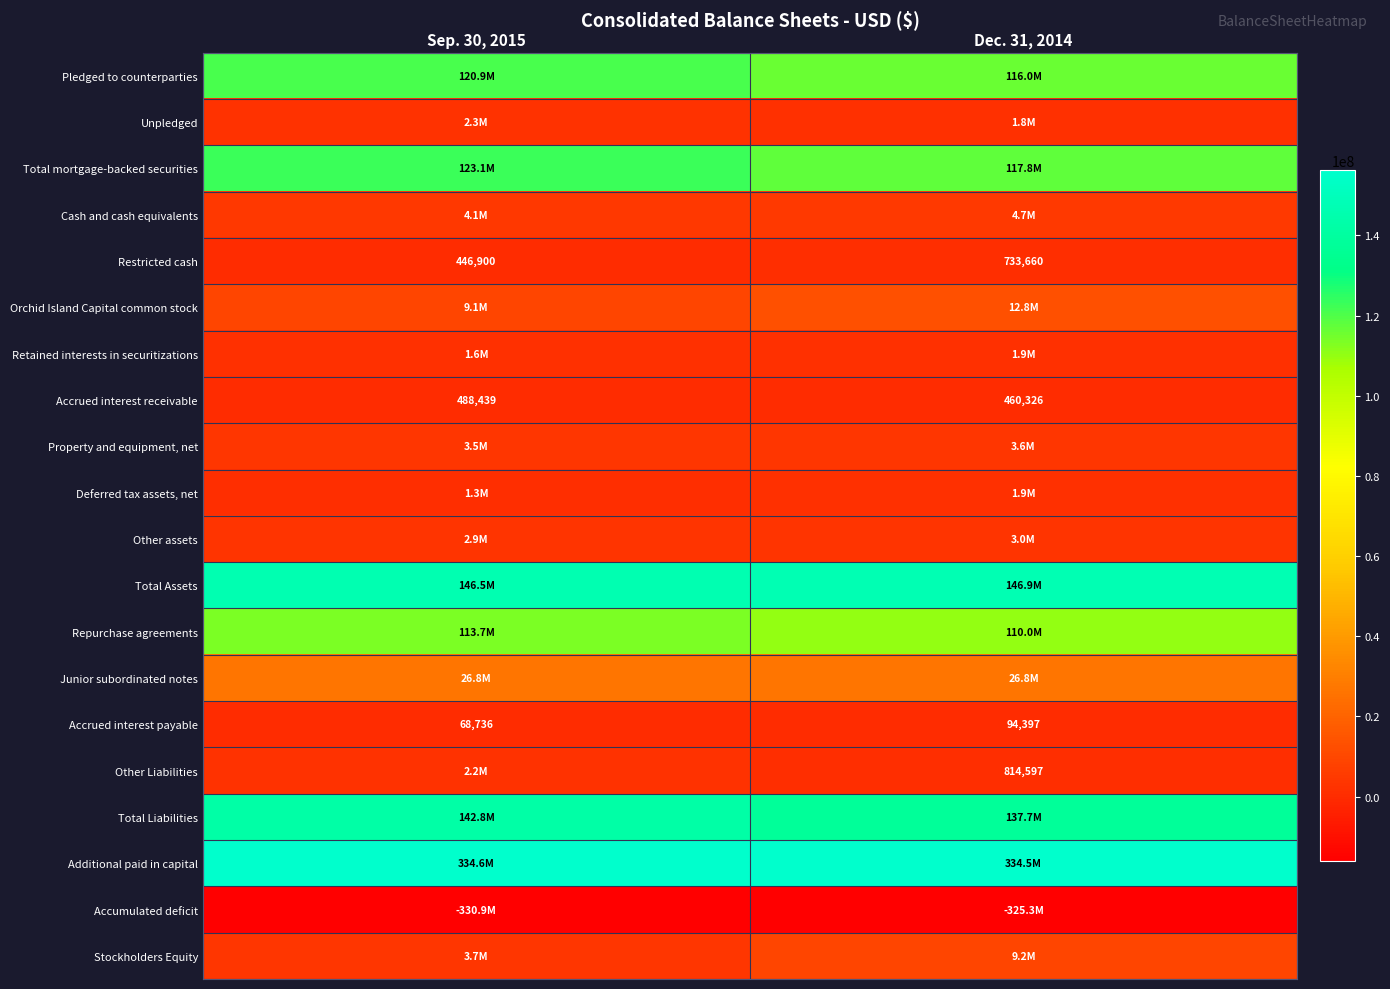

Between Sep. 30, 2015 and Dec. 31, 2014, which series saw the biggest shift?

Accumulated deficit